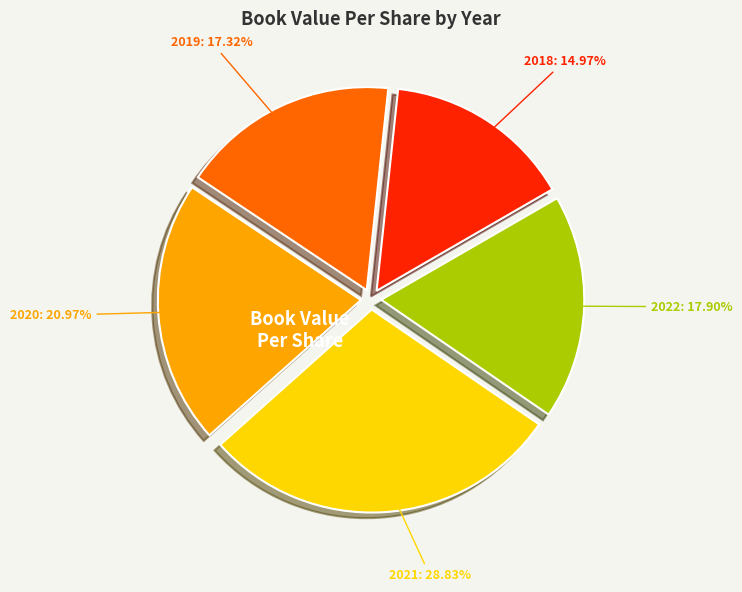

Which has a higher value, 2021: 28.83% or 2020: 20.97%?

2021: 28.83%